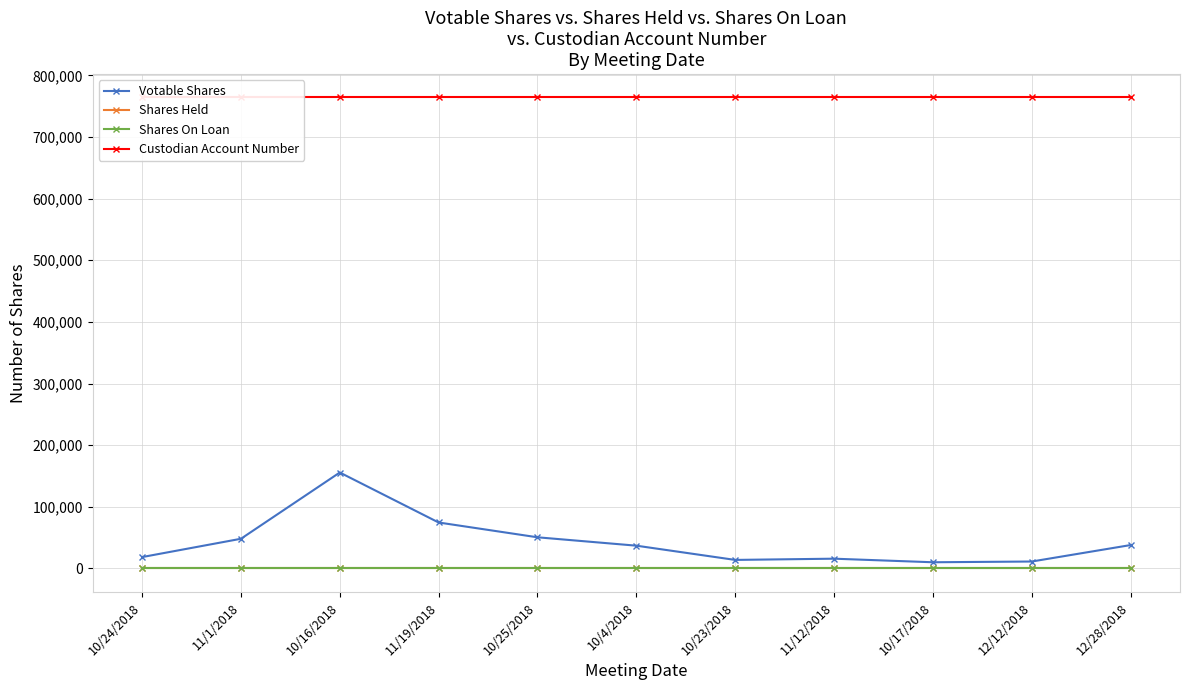

Reading right to left, extract all data points from this chart.

Votable Shares: 38000	11300	10100	15900	13900	37000	50600	74600	155700	48200	18500
Shares Held: 0	0	0	0	0	0	0	0	0	0	0
Shares On Loan: 0	0	0	0	0	0	0	0	0	0	0
Custodian Account Number: 764028	764028	764028	764028	764028	764028	764028	764028	764028	764028	764028